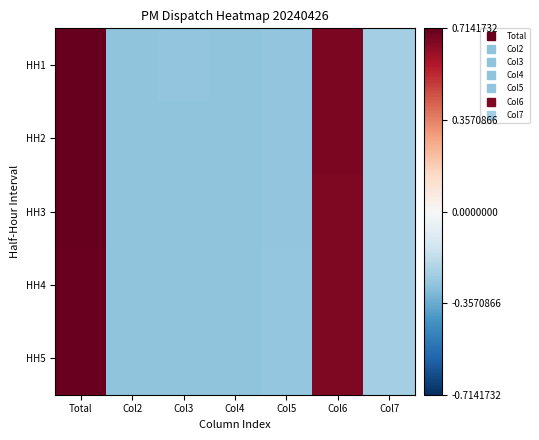

Which series changed the most between Col5 and Col7?

HH1